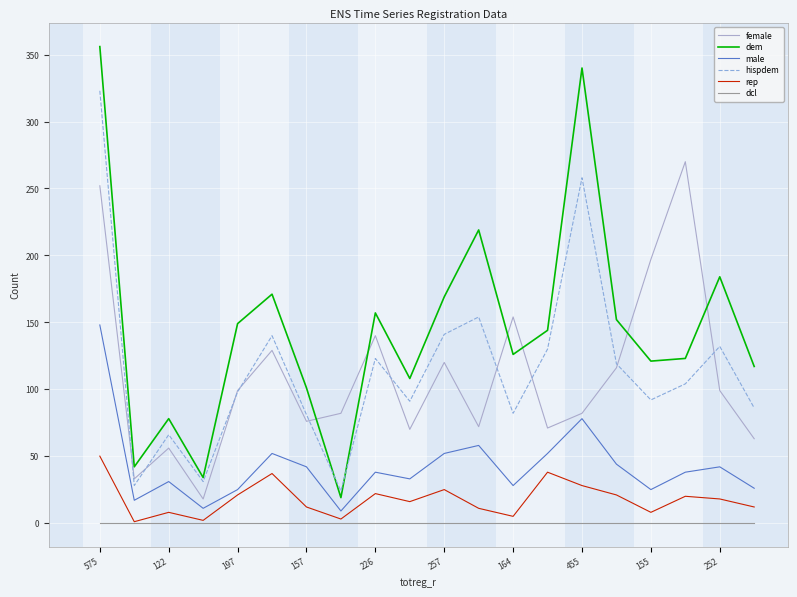

True or false: hispdem has more than 0 interior local peaks.

True